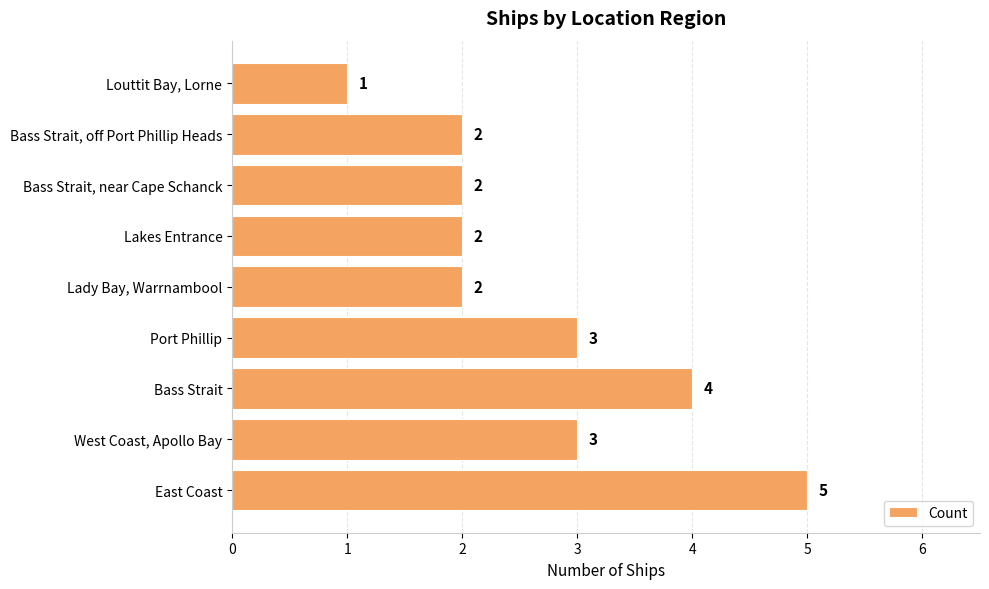

Is it true that the value at Lakes Entrance is 2?

True